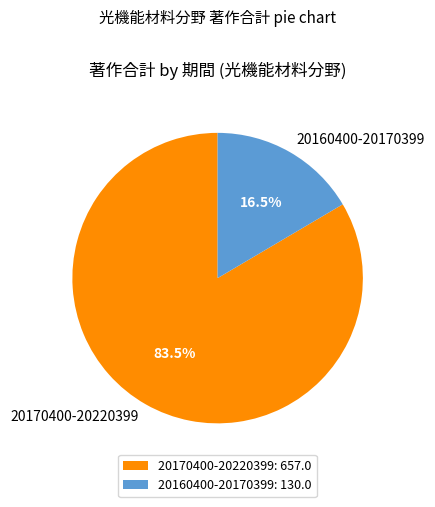

Count the number of slices in the pie.

2